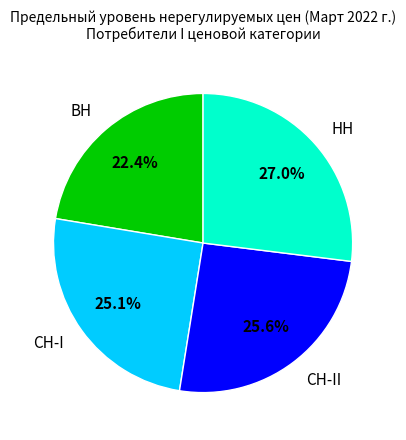

To the nearest percent, what is the difference between the largest and smallest slice percentages?

5%